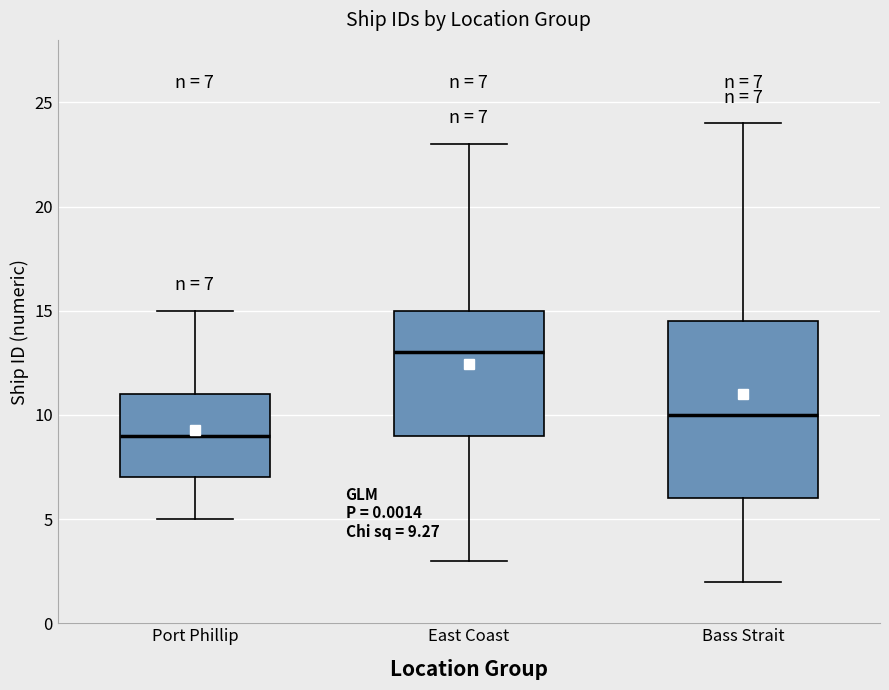

Which box's median line is the lowest?

Port Phillip